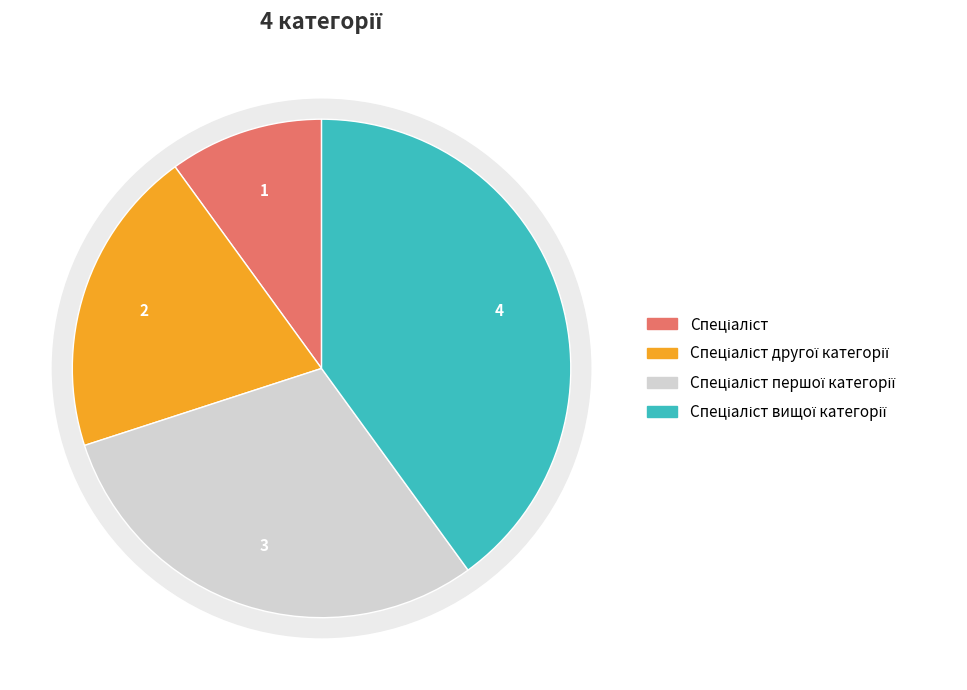

Between Спеціаліст другої категорії and Спеціаліст, which is larger?

Спеціаліст другої категорії